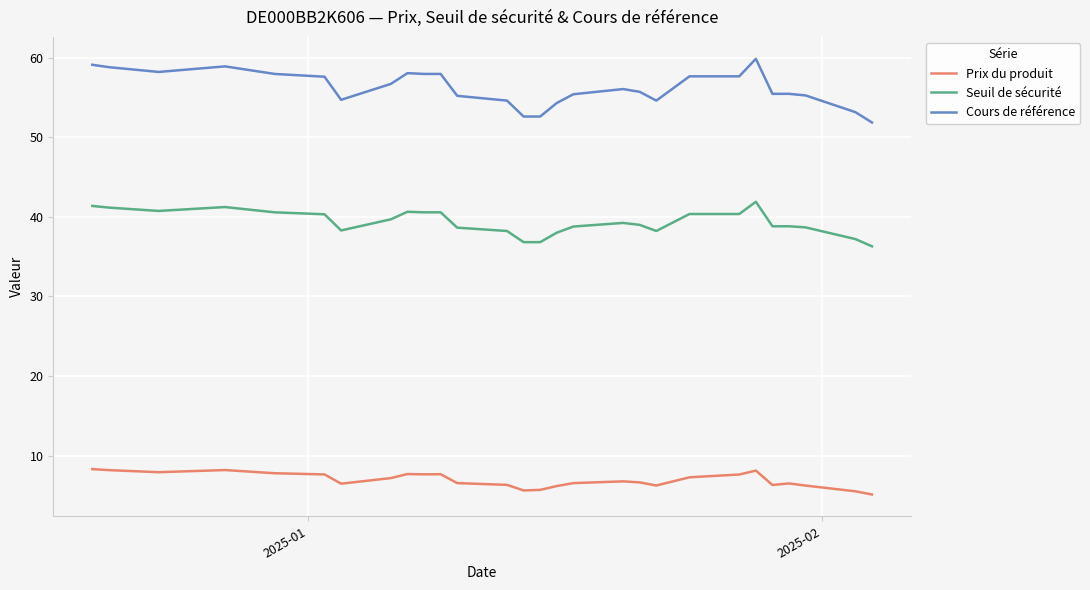

What is the lowest value of the Seuil de sécurité series?

36.3